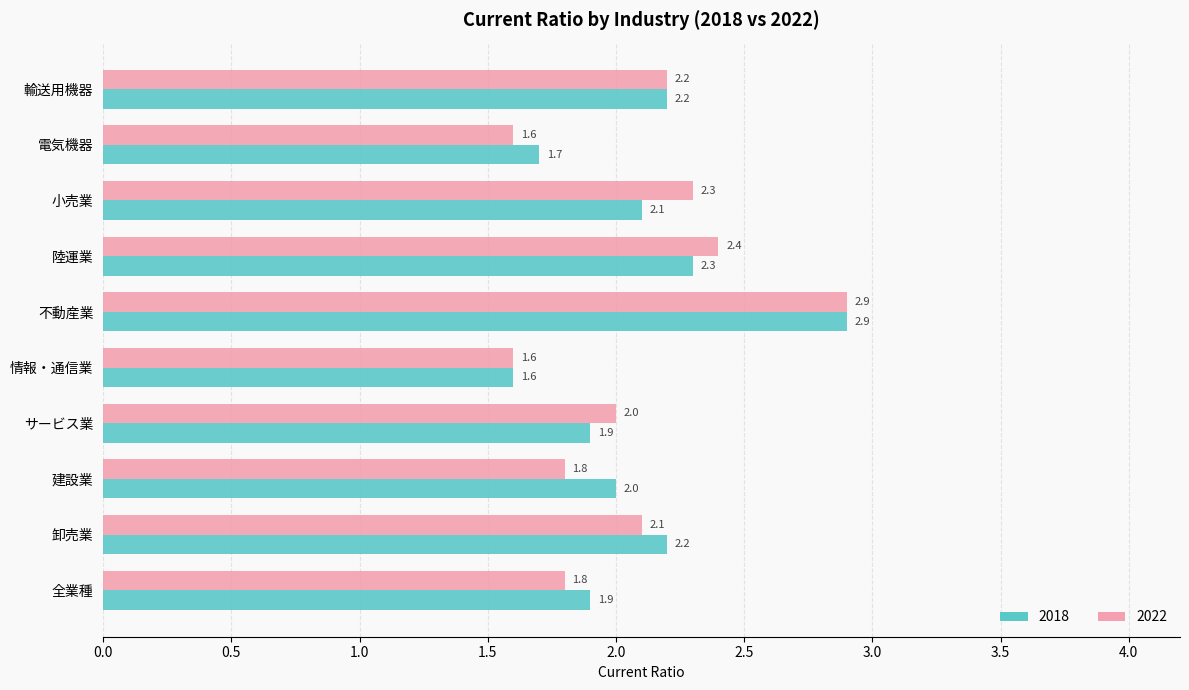

Between 陸運業 and 輸送用機器, which series saw the biggest shift?

2022